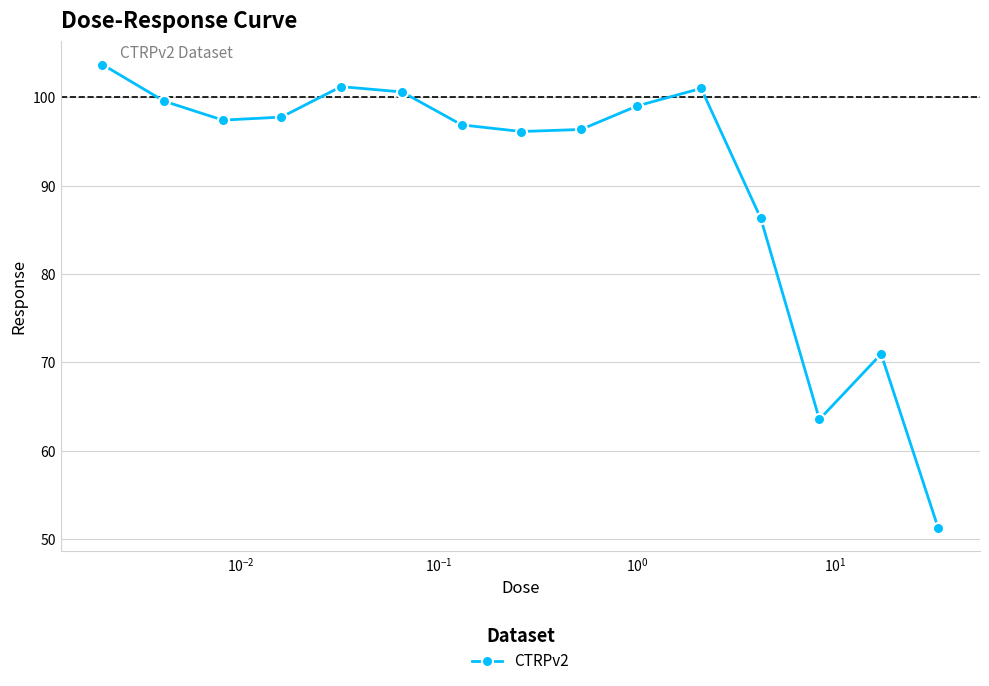

Is this an area chart (filled region under the line)?

No